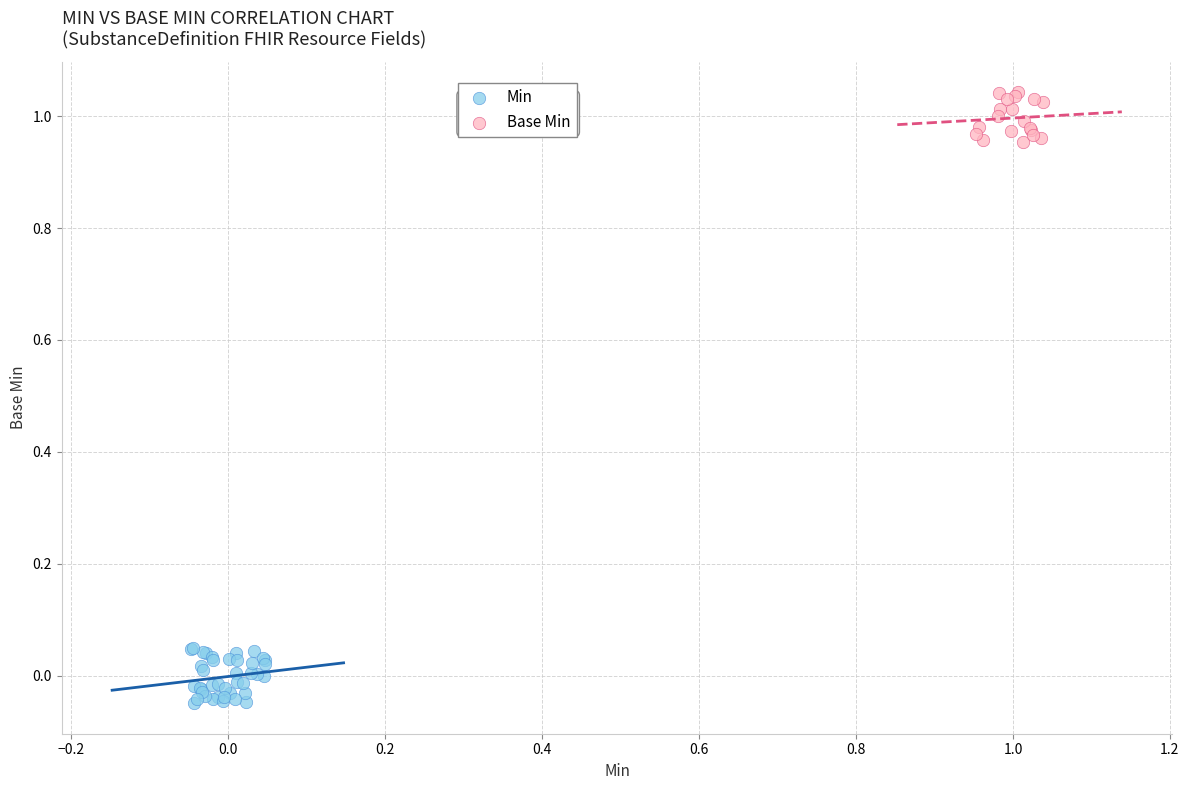

Which series has the largest Y range (max minus min)?

Min